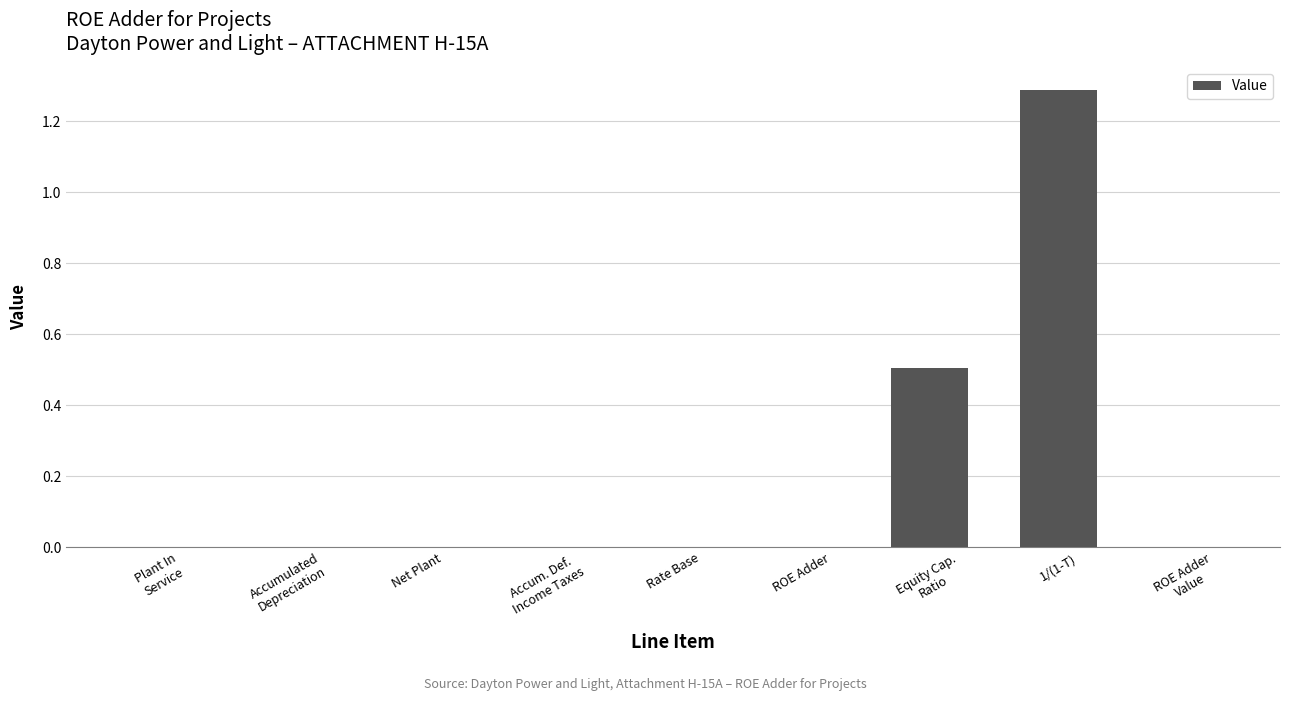

What is the average value?

0.2